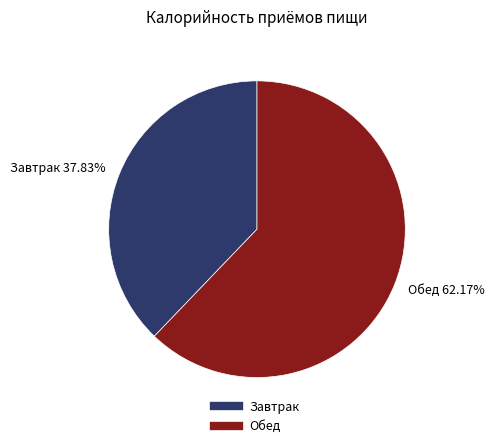

How many slices are in this pie chart?

2